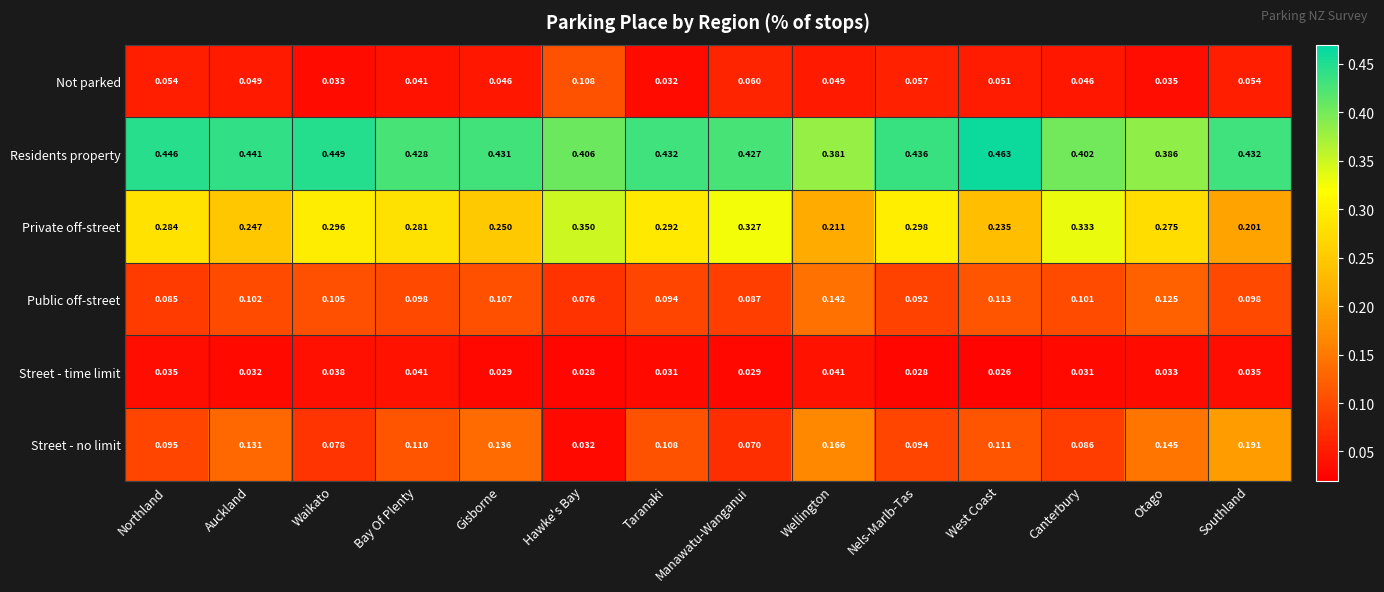

Rank the series at Nels-Marlb-Tas from lowest to highest value.

Street - time limit, Not parked, Public off-street, Street - no limit, Private off-street, Residents property